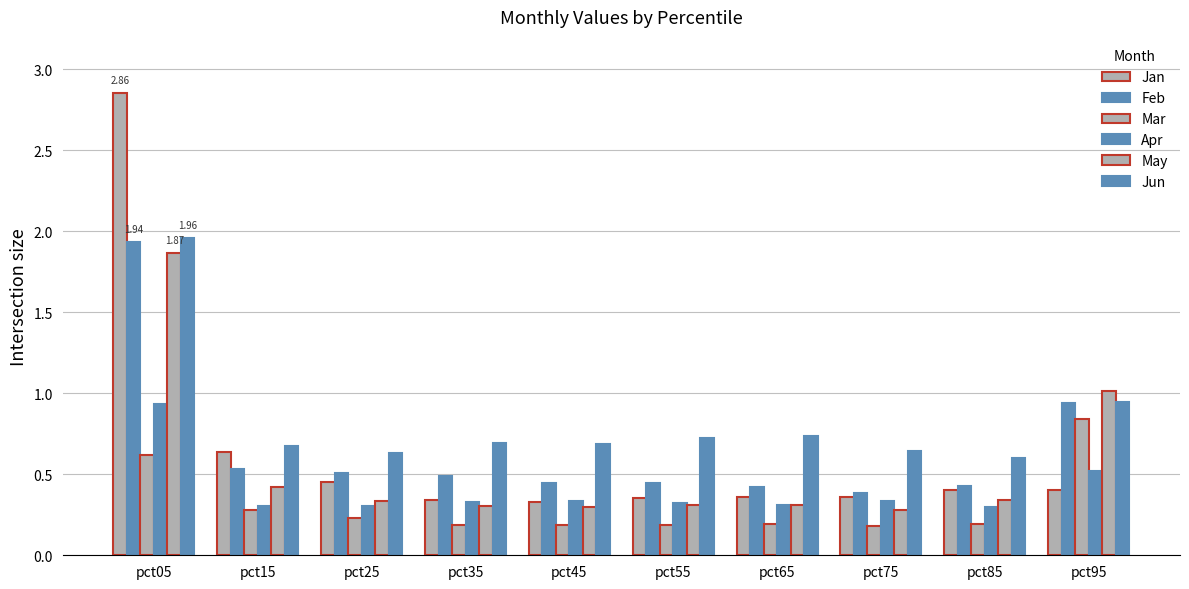

Which series has the widest spread of values?

Jan